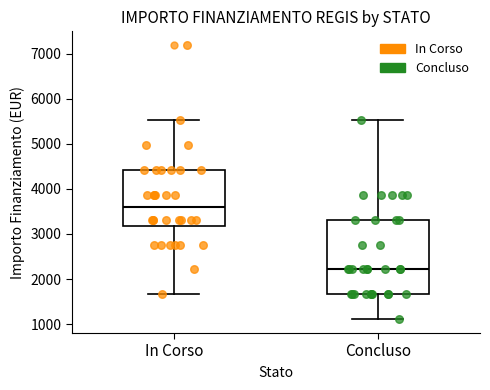

Which box has the highest median line?

In Corso